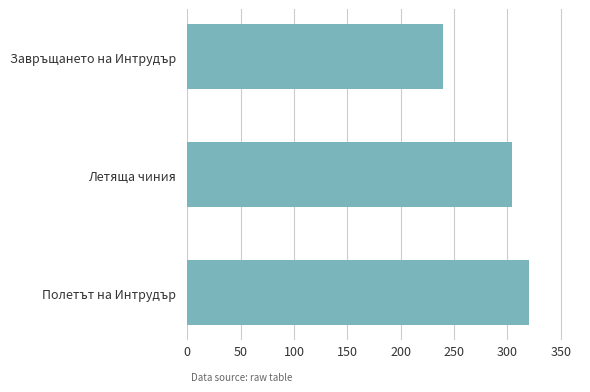

List the labels in order of value, smallest first.

Завръщането на Интрудър, Летяща чиния, Полетът на Интрудър